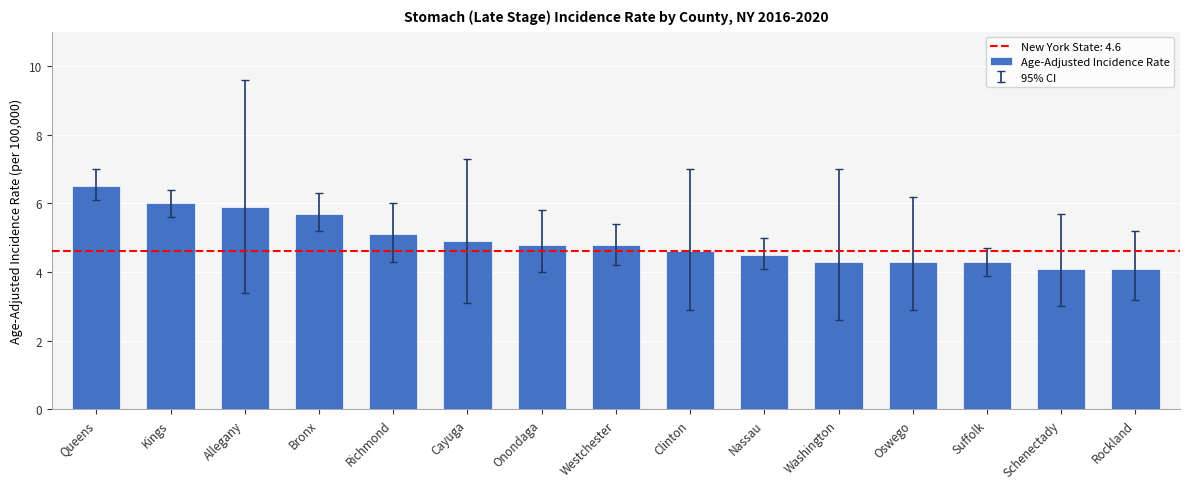

Which label corresponds to the largest value in the chart?

Queens